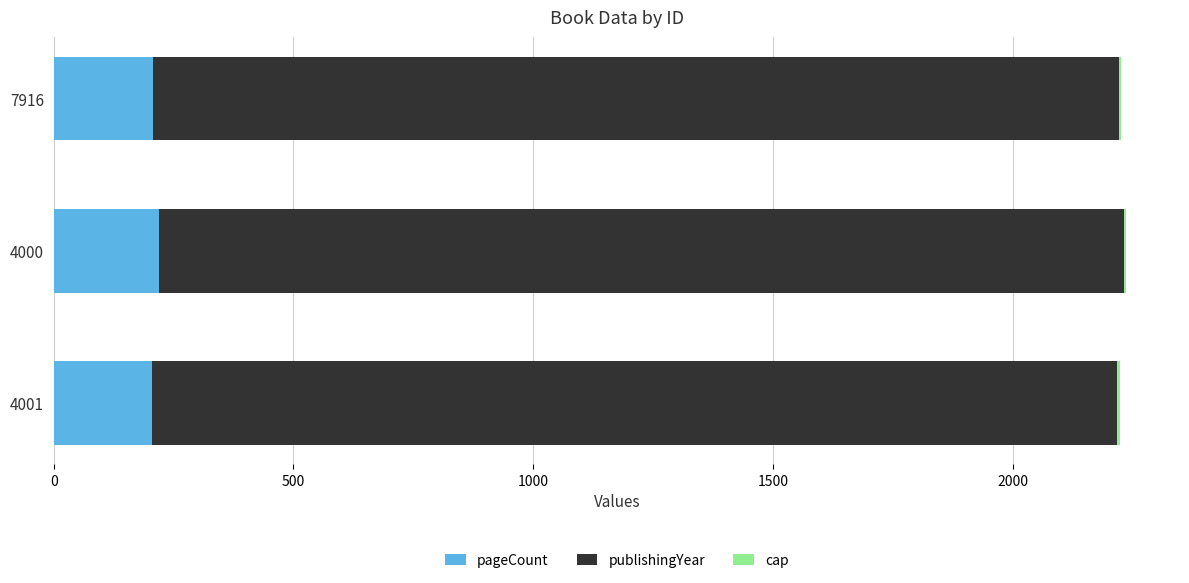

What is the maximum value for pageCount?

220